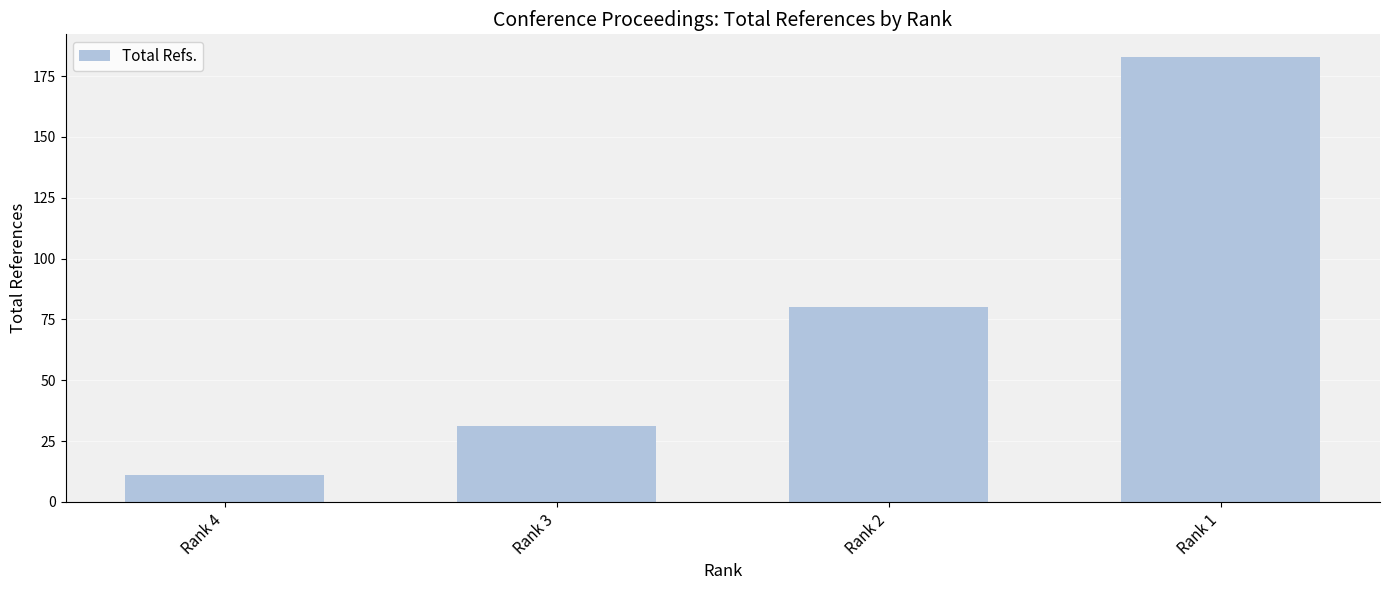

Are the bars grouped side by side (vs. stacked)?

No